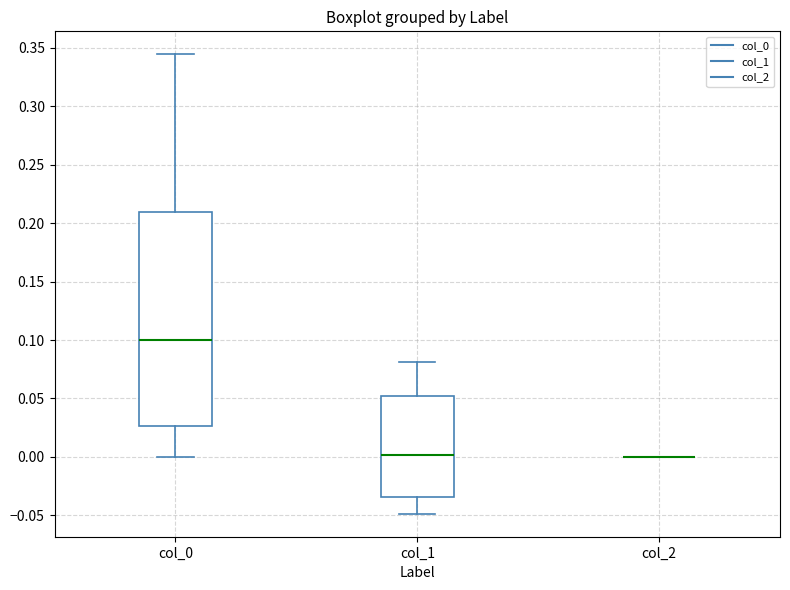

Comparing the boxes themselves (not the whiskers), which one is the tallest?

col_0